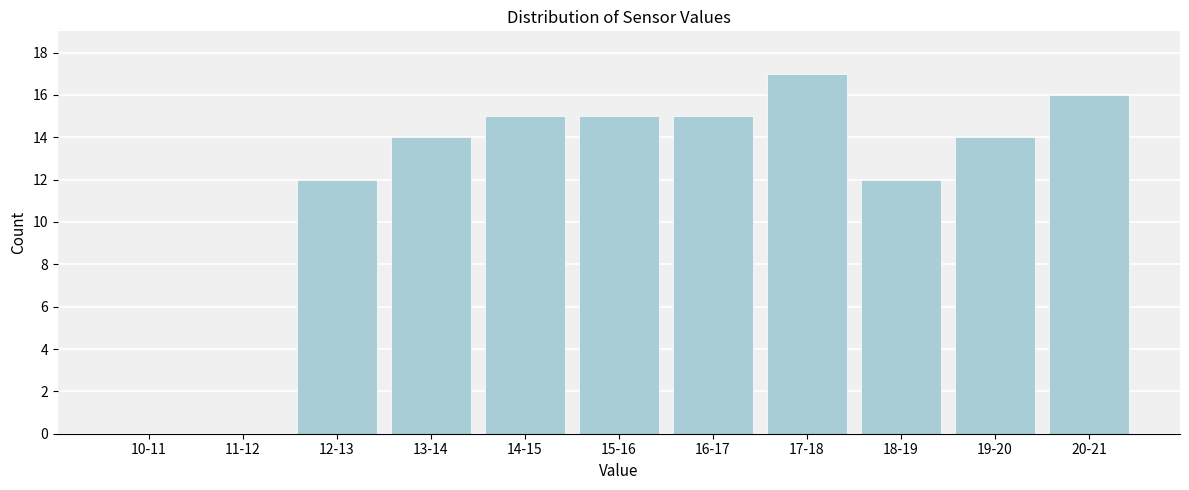

Reading left to right, extract all data points from this chart.

10-11=0	11-12=0	12-13=12	13-14=14	14-15=15	15-16=15	16-17=15	17-18=17	18-19=12	19-20=14	20-21=16